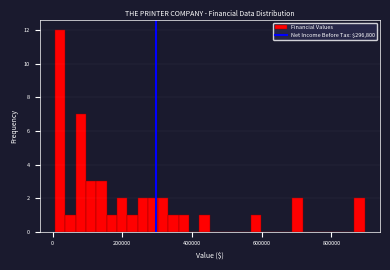

Around what value on the x-axis is the tallest bar? Give the approximate position of its centre, as read against the axis.

20000